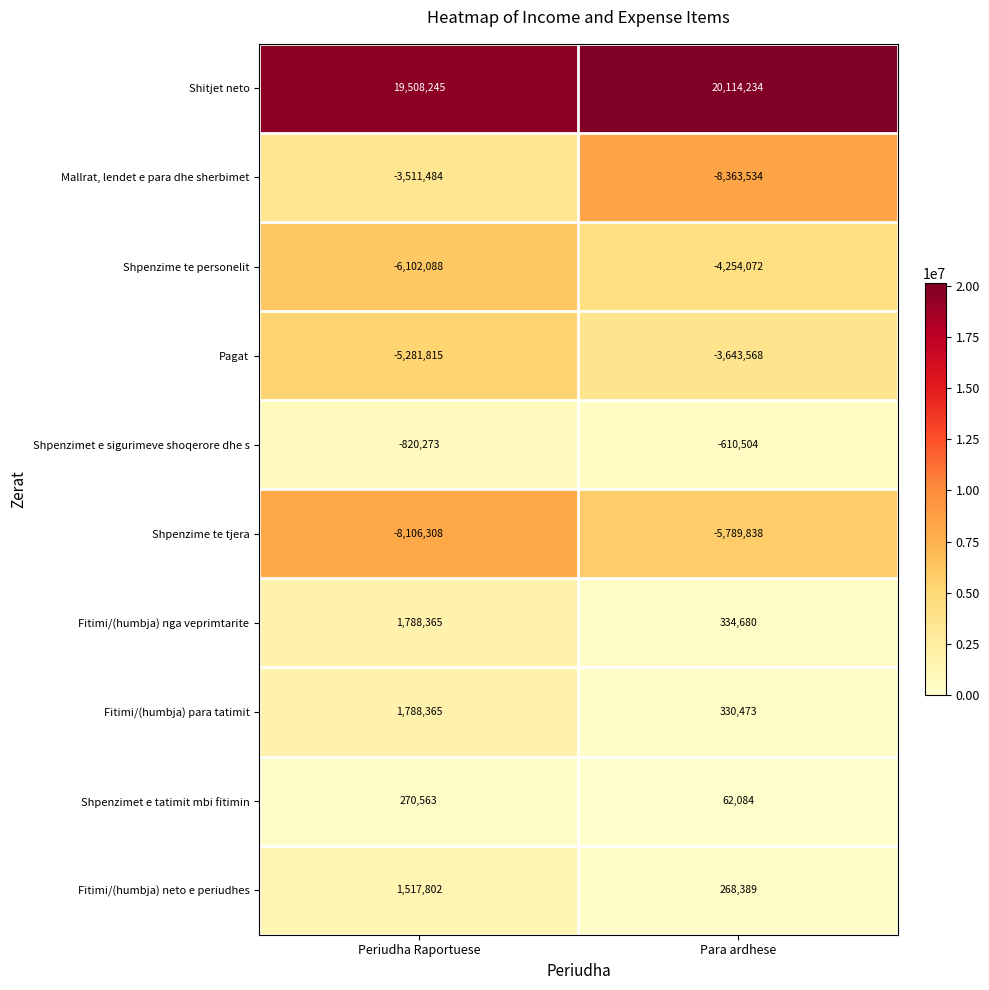

How many categories are shown in the chart?

2